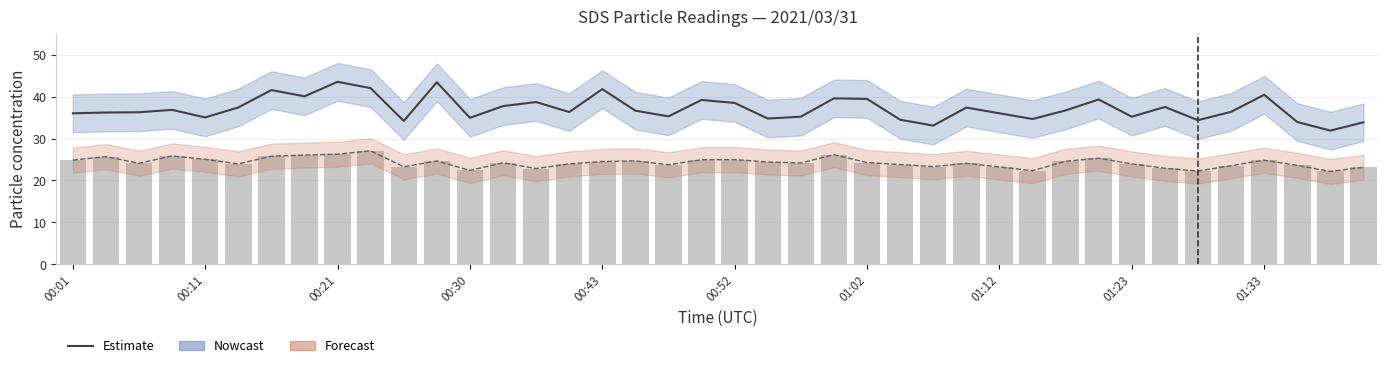

What is the sum of all SDS_P2 values?

970.8